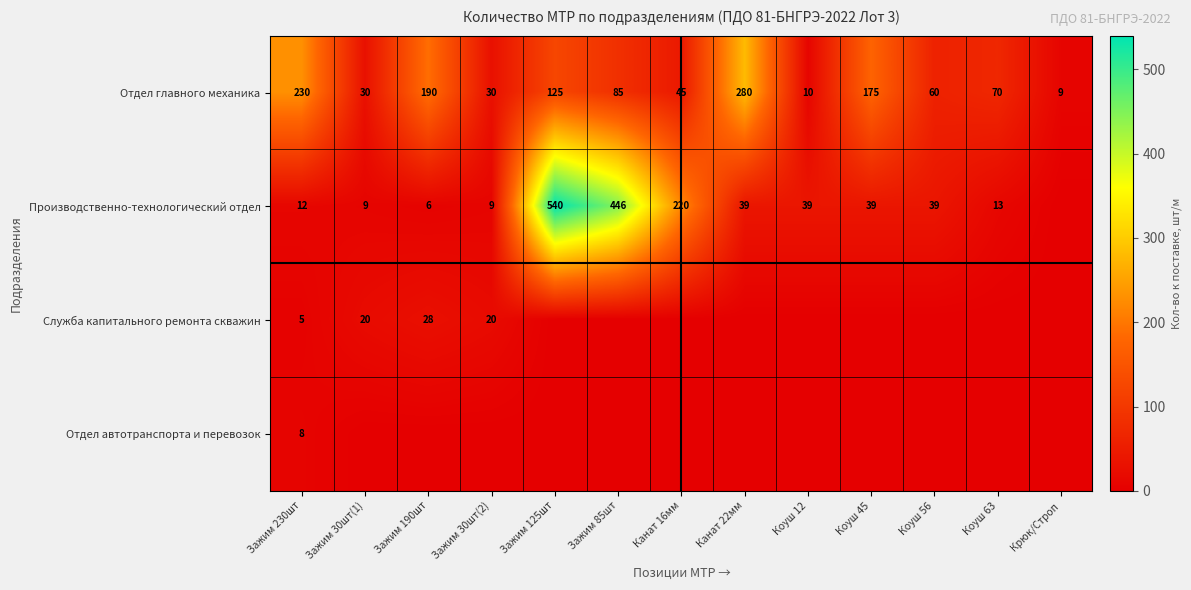

What is the difference between the highest and lowest values at Коуш 12?

39